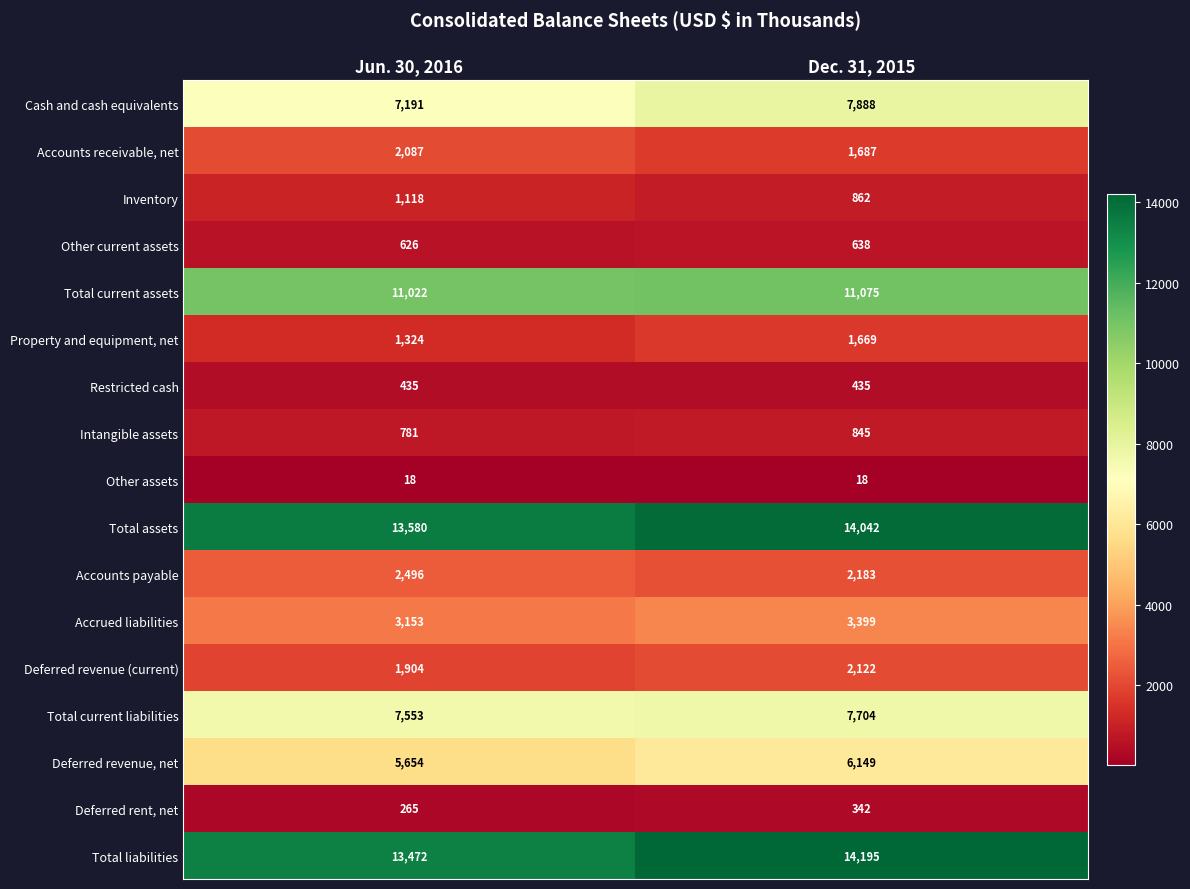

The Total current liabilities series shows 3028 at Dec. 31, 2015. True or false?

False